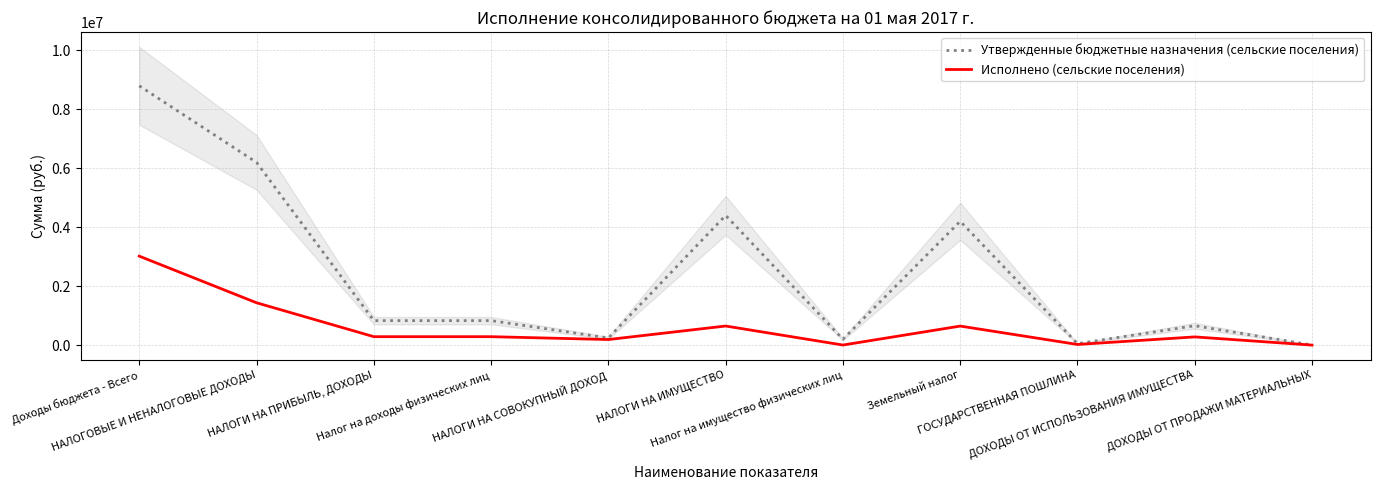

Where is Утвержденные бюджетные назначения (сельские поселения) nearest to the value 4397650?

НАЛОГИ НА ИМУЩЕСТВО